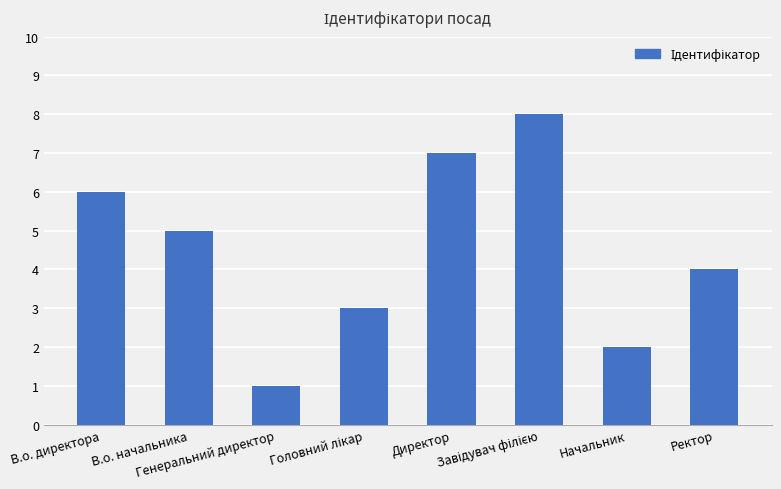

What is the maximum value shown in the chart?

8